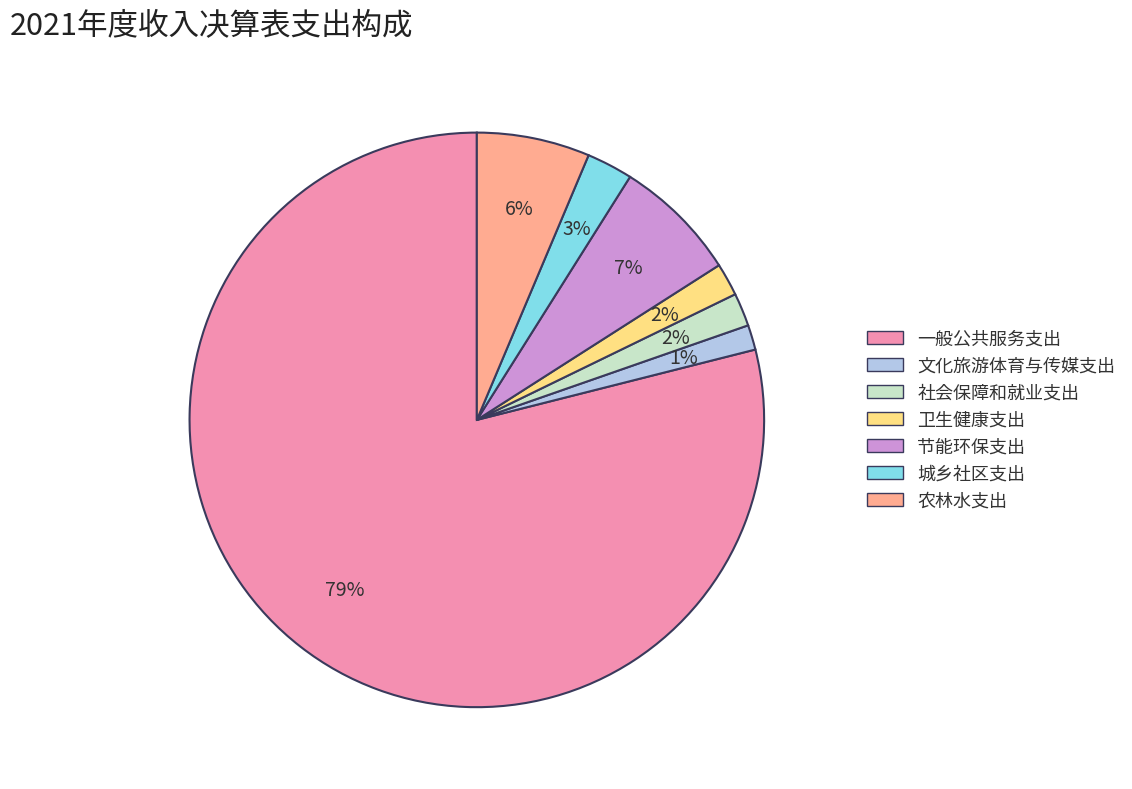

To the nearest percent, what percentage of the pie is 文化旅游体育与传媒支出?

1%